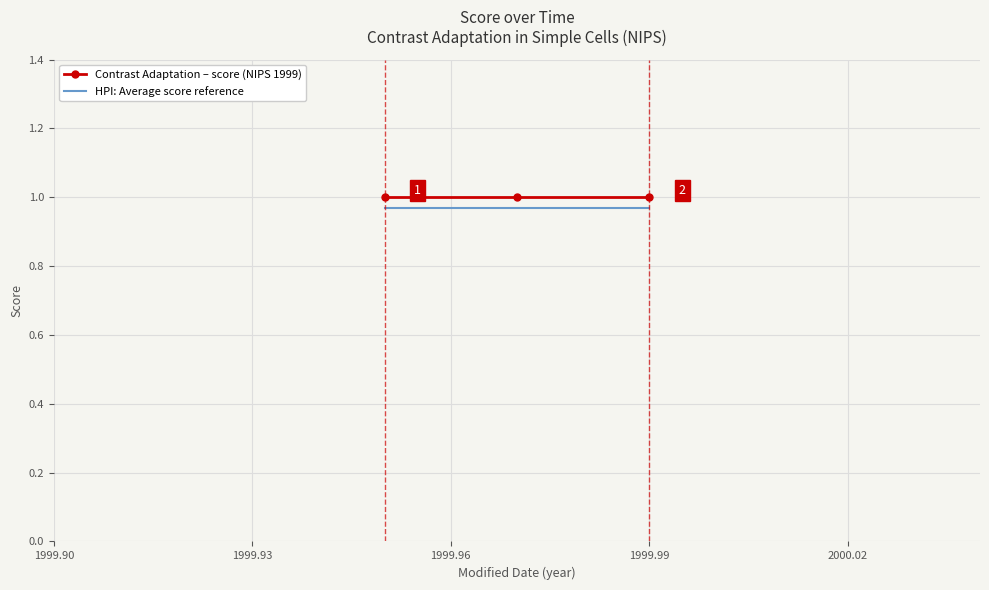

At how many categories does at least one series exceed 0?

3